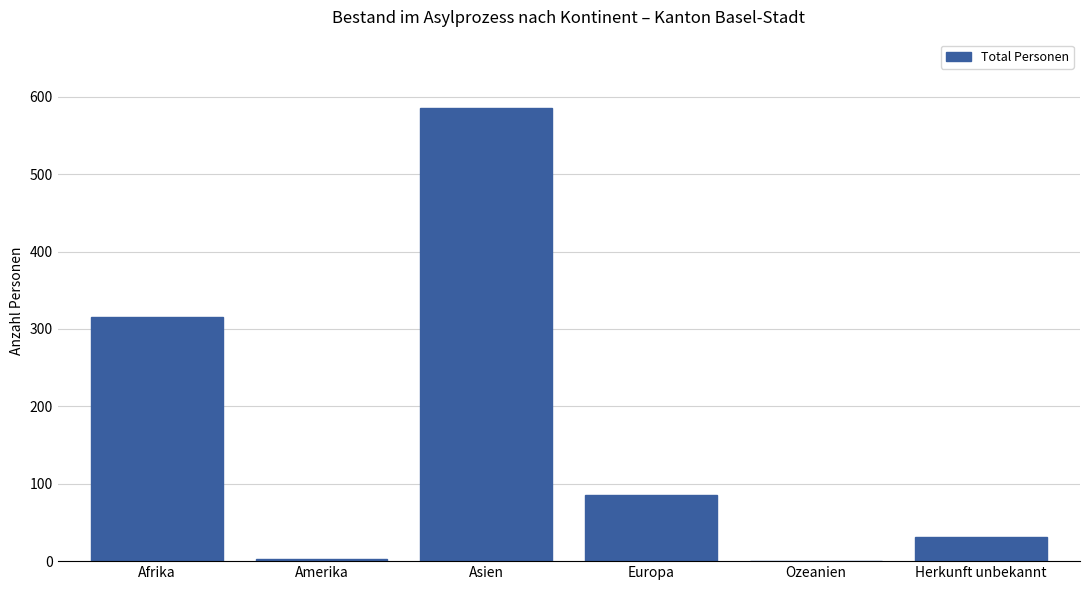

Where does the data first go above 86?

Afrika